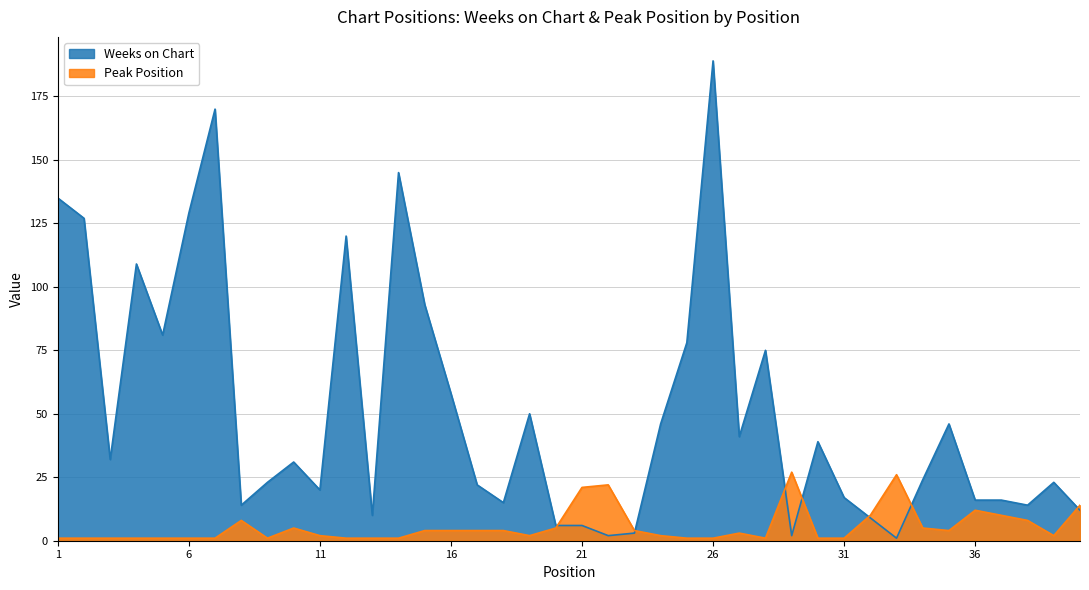

Is it true that Peak Position equals 1 at 13?

False